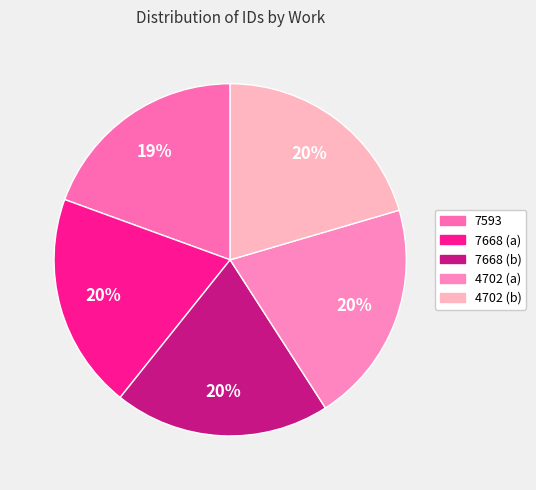

To the nearest percent, what is the average slice percentage?

20%